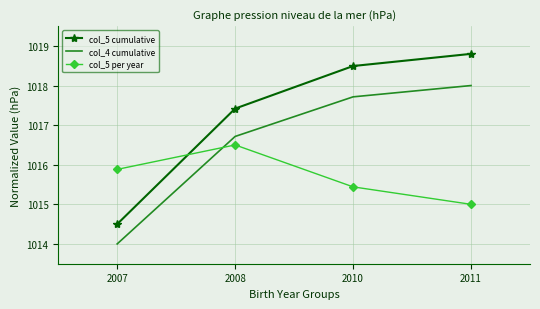

What is the average value of the col_5 cumulative series?

1017.3